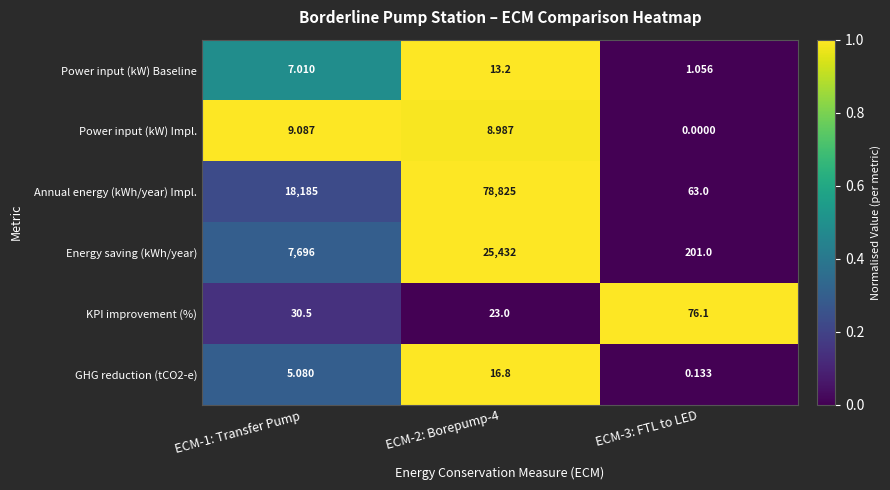

Which series has the widest spread of values?

Annual energy (kWh/year) Impl.